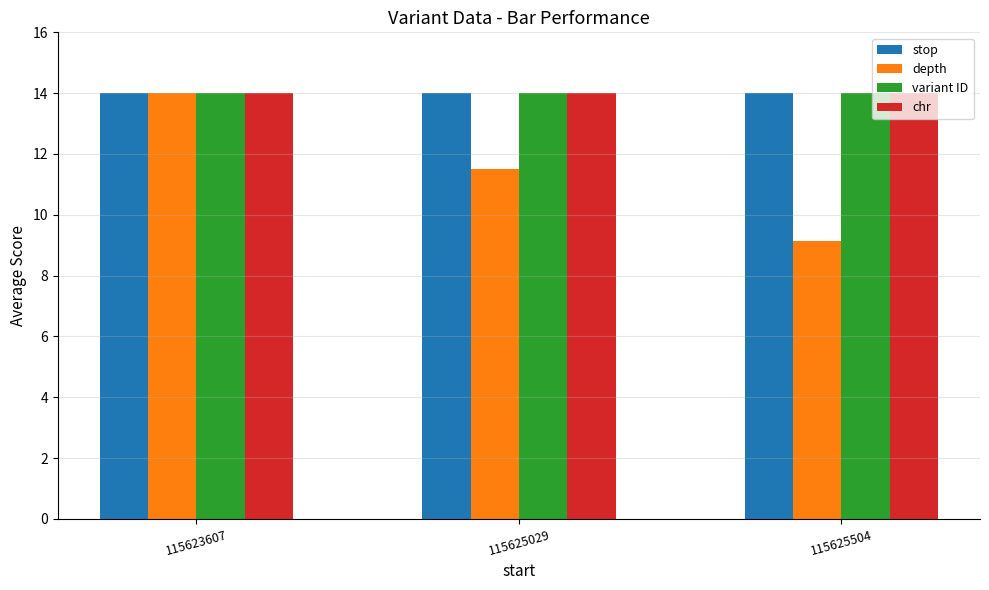

Reading right to left, what are all the values shown in this chart?

stop: 115625504=14.0	115625029=14.0	115623607=14.0
depth: 115625504=9.1	115625029=11.5	115623607=14.0
variant ID: 115625504=14.0	115625029=14.0	115623607=14.0
chr: 115625504=14.0	115625029=14.0	115623607=14.0